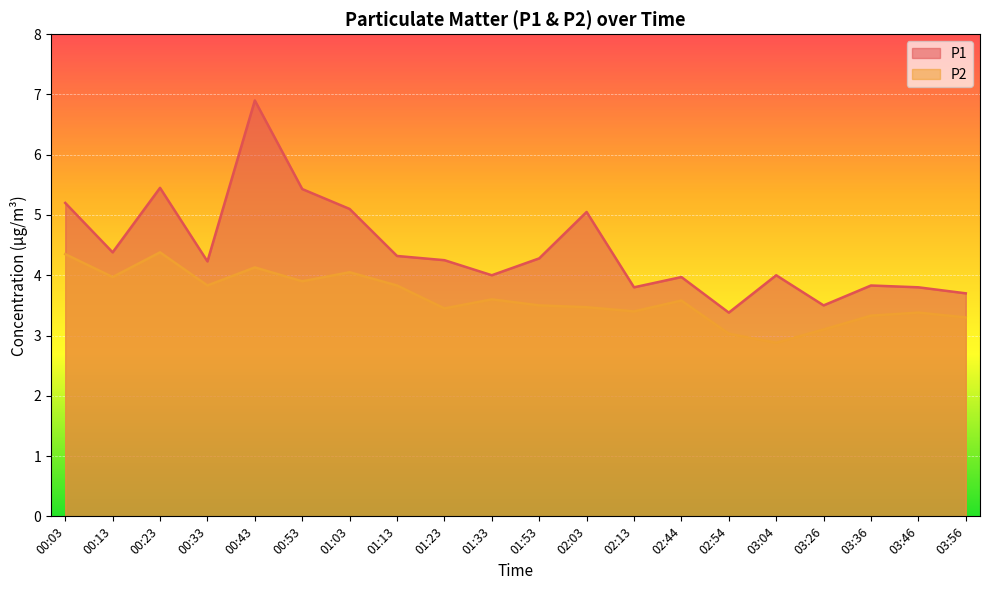

True or false: P2 and P1 intersect in this chart.

False